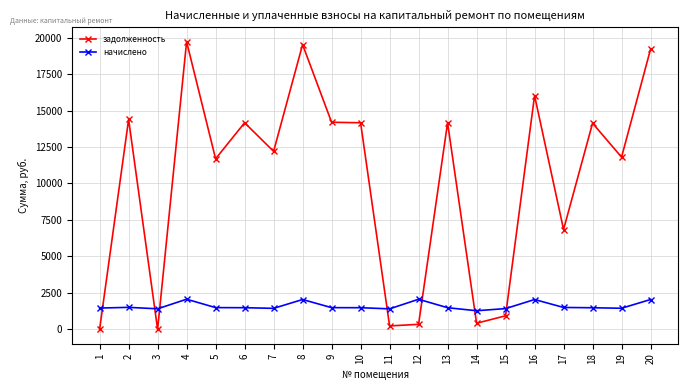

True or false: задолженность has more than 1 interior local peaks.

True